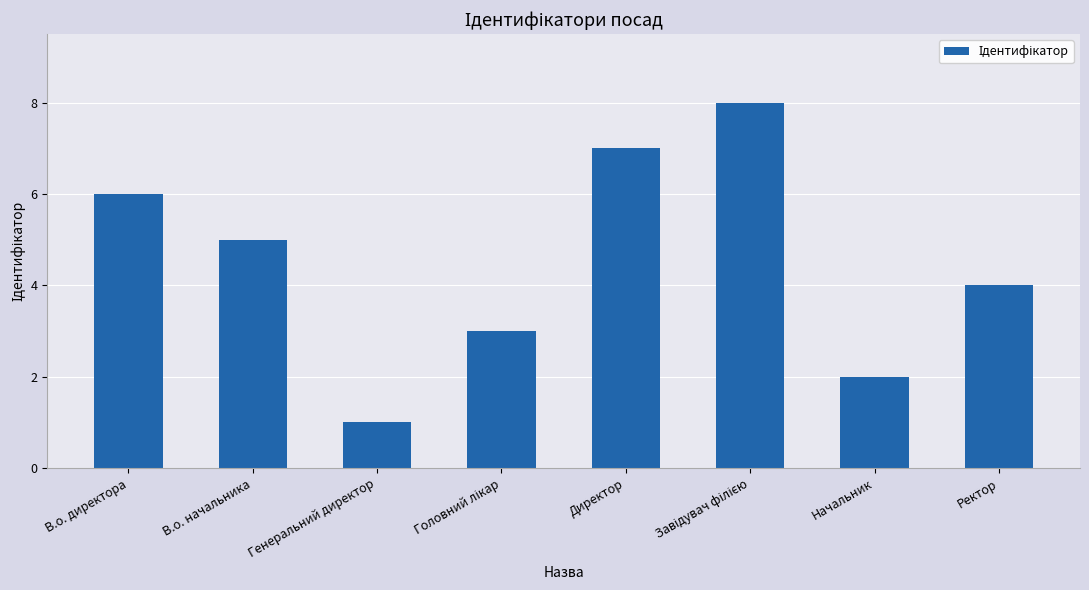

What is the maximum value shown in the chart?

8